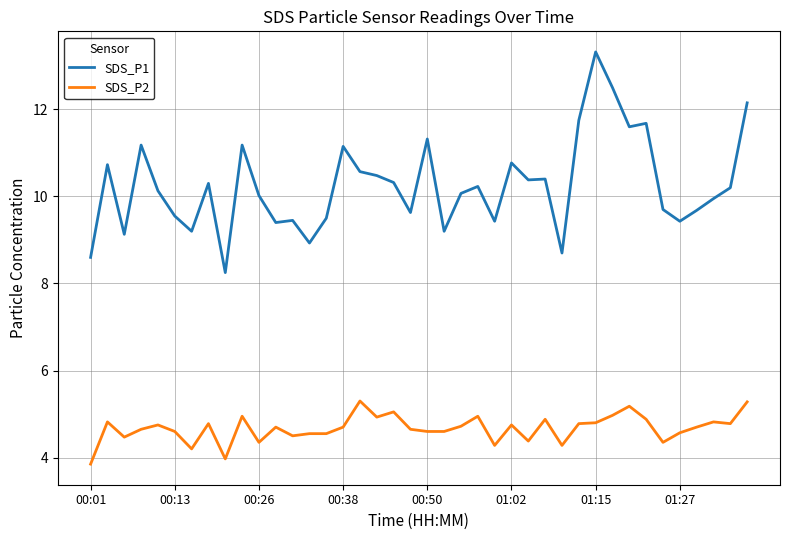

Which series has the largest total across all categories?

SDS_P1